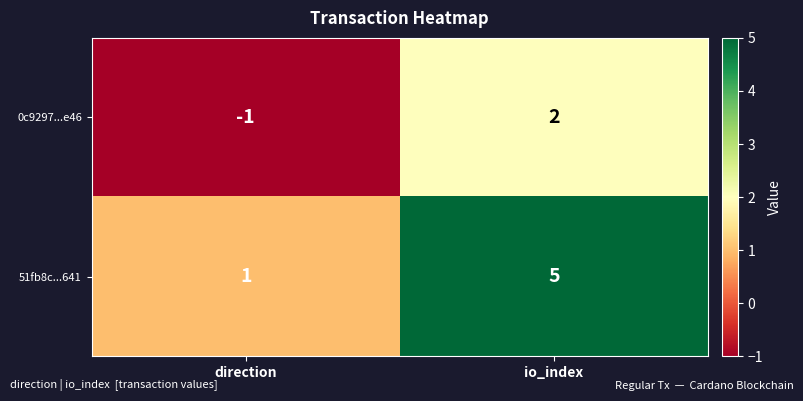

What is the sum of the 51fb8c...641 values at io_index and direction?

6